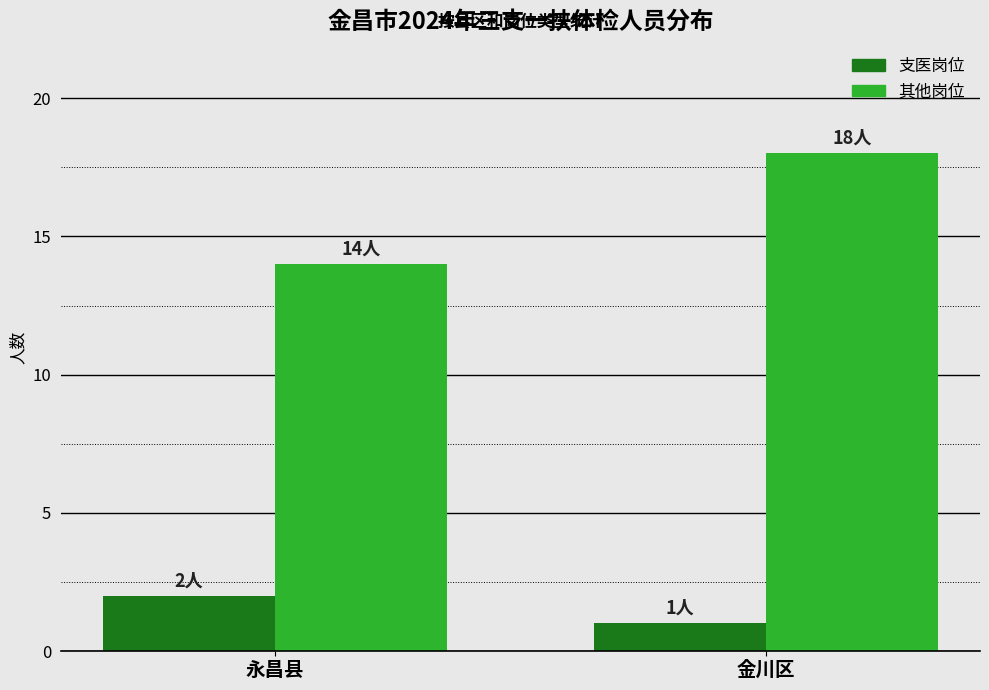

Are the bars horizontal?

No